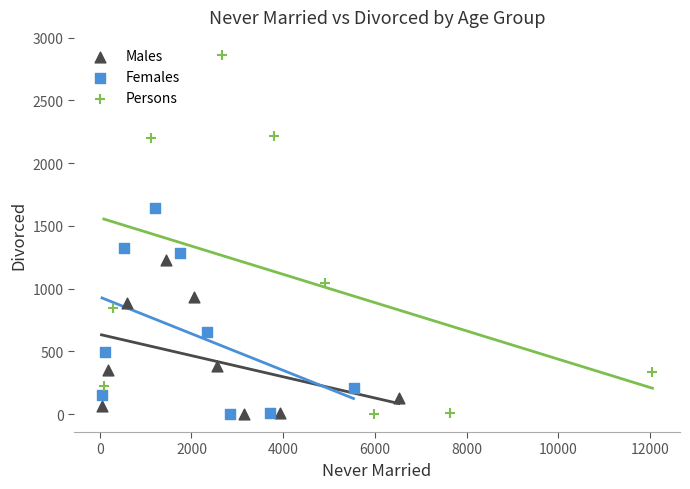

Which series has the largest Y range (max minus min)?

Persons